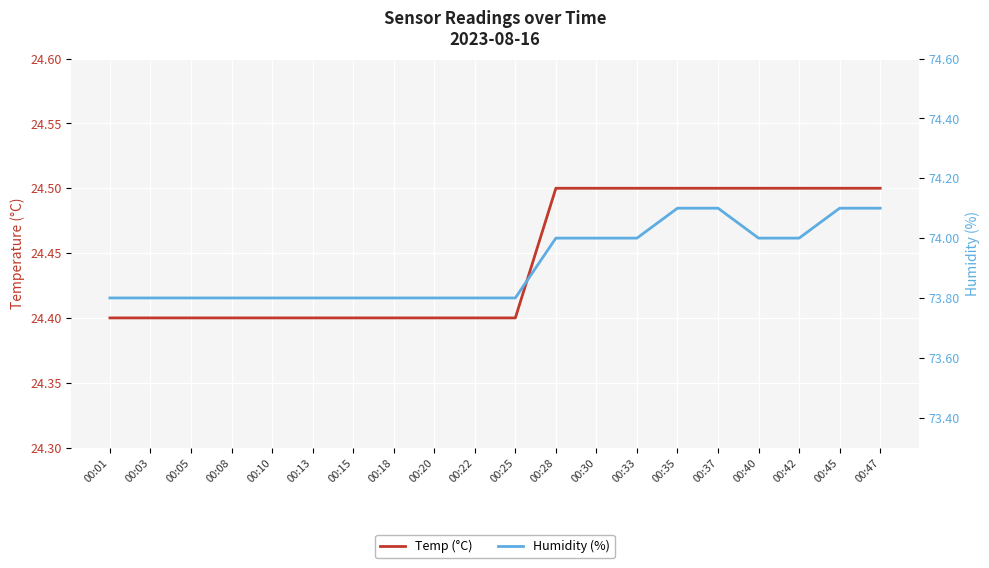

Is it true that Humidity (%) equals 73.8 at 00:20?

True